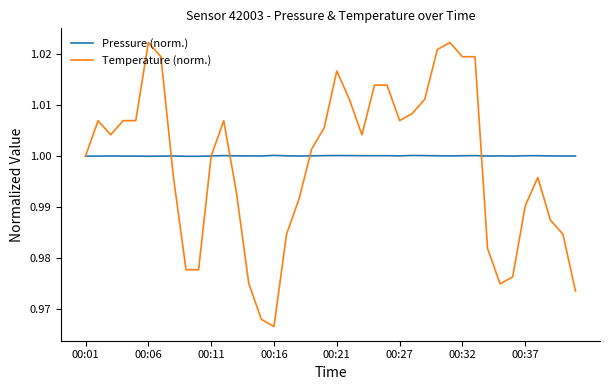

Does the chart have visible grid lines?

No